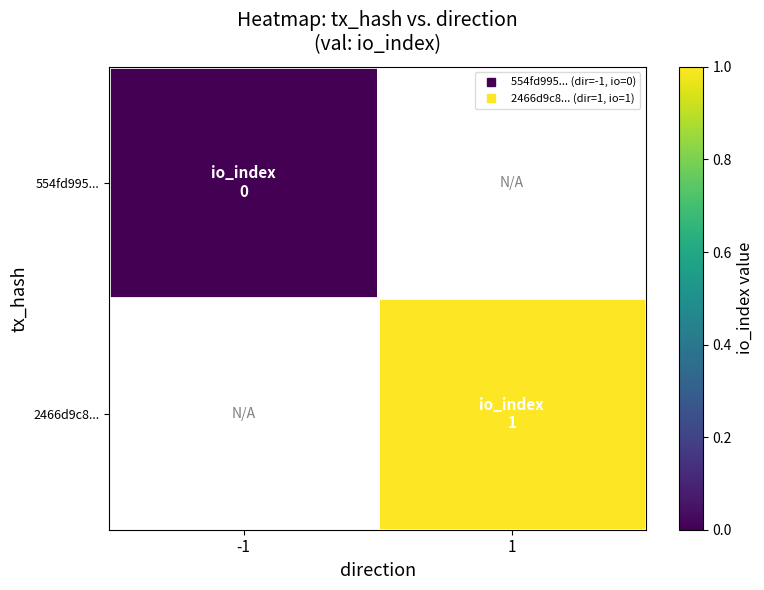

At how many categories does at least one series exceed 0?

1